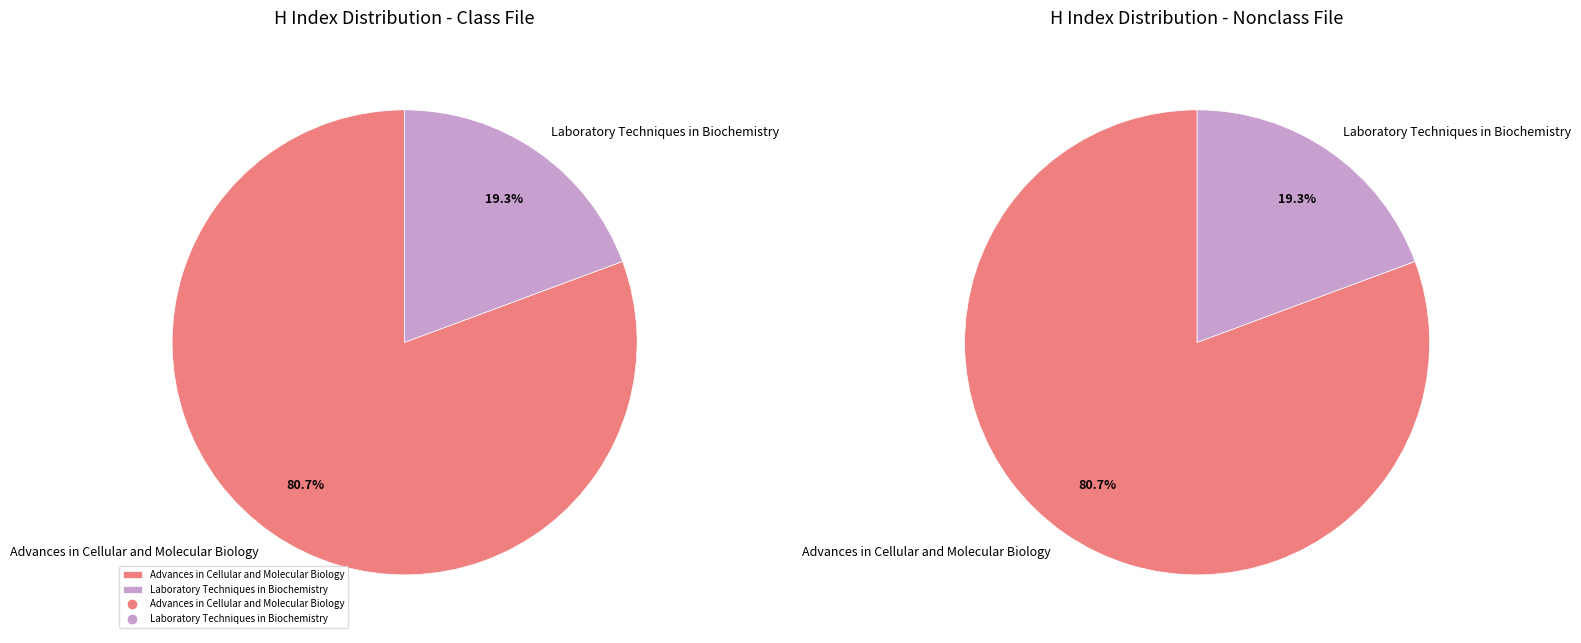

To the nearest percent, what percentage of the pie is Advances in Cellular and Molecular Biology?

81%